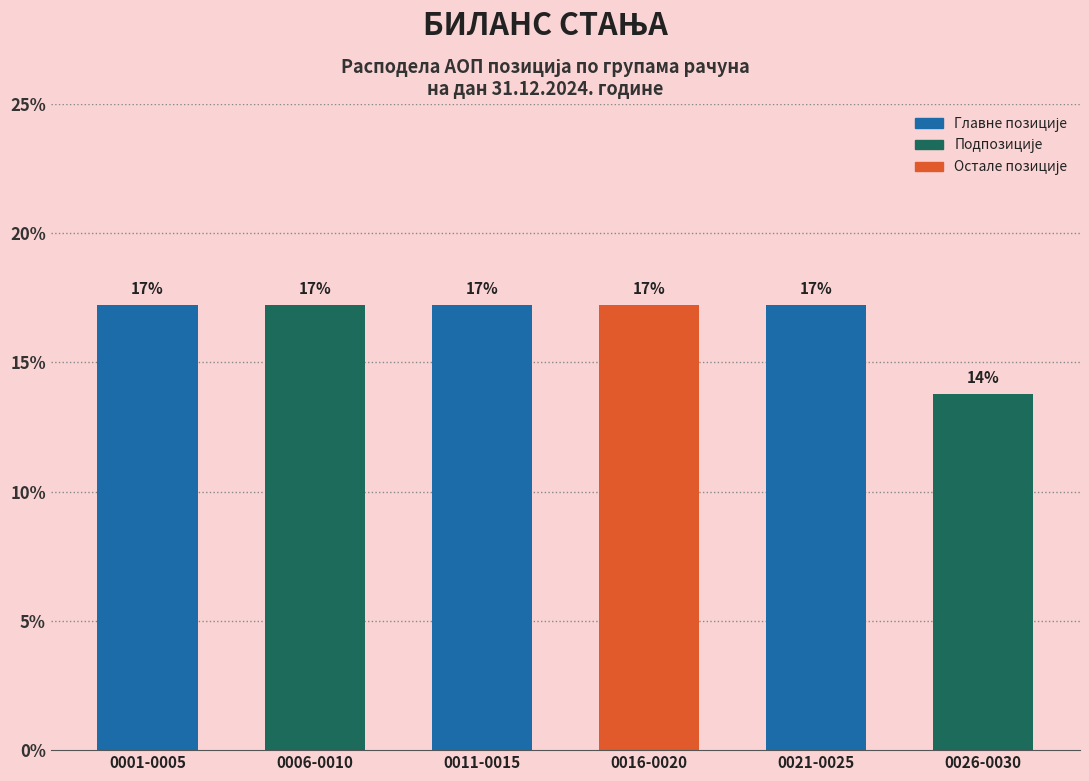

Does the chart contain any negative values?

No